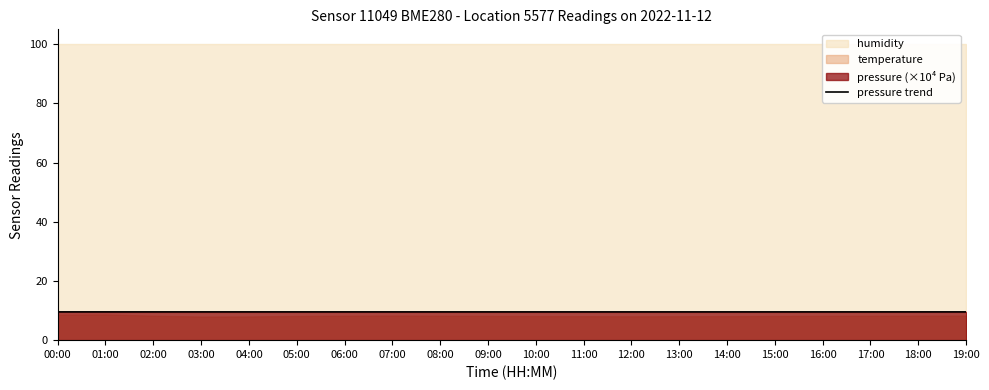

What is the label of the 4th point from the left?

03:00